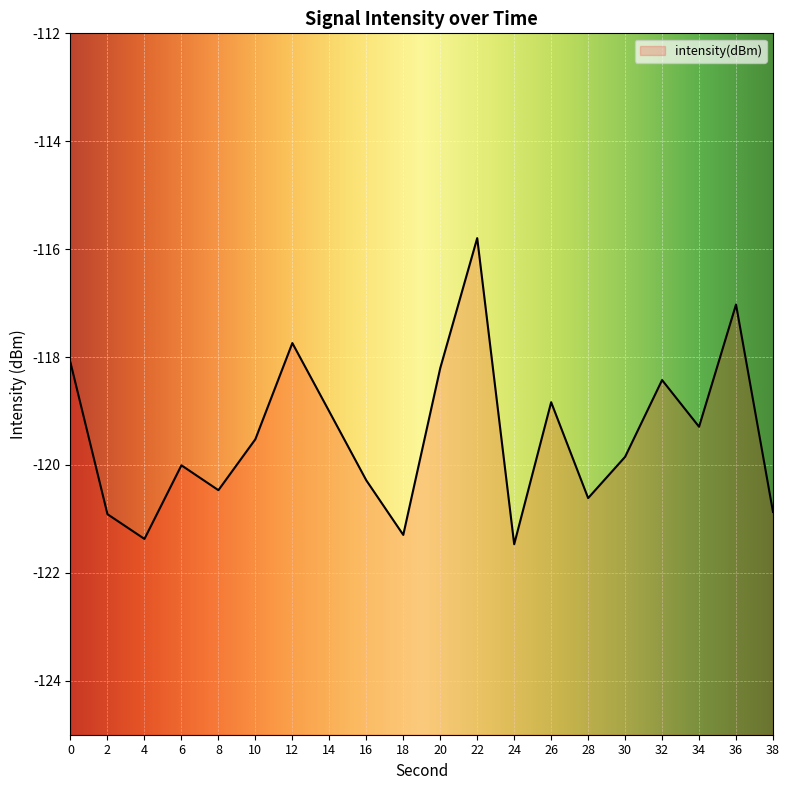

What is the minimum value shown in the chart?

-121.5